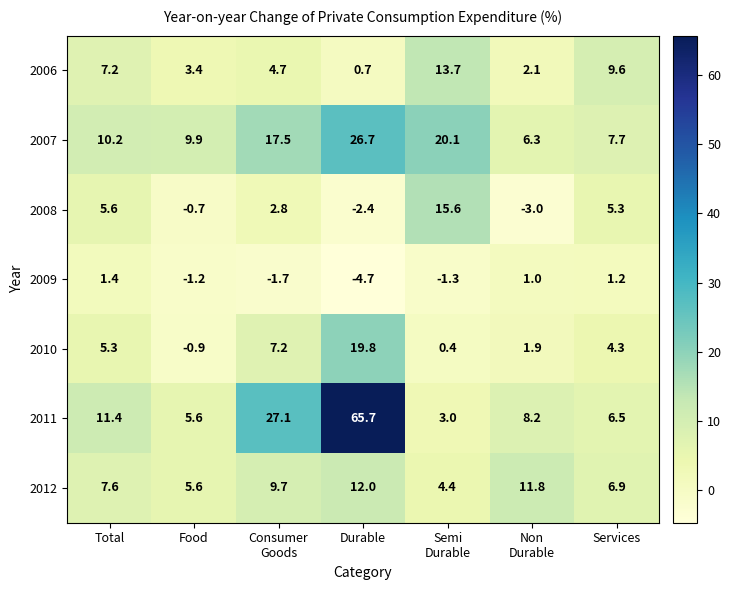

What is the average value of the 2012 series?

8.3